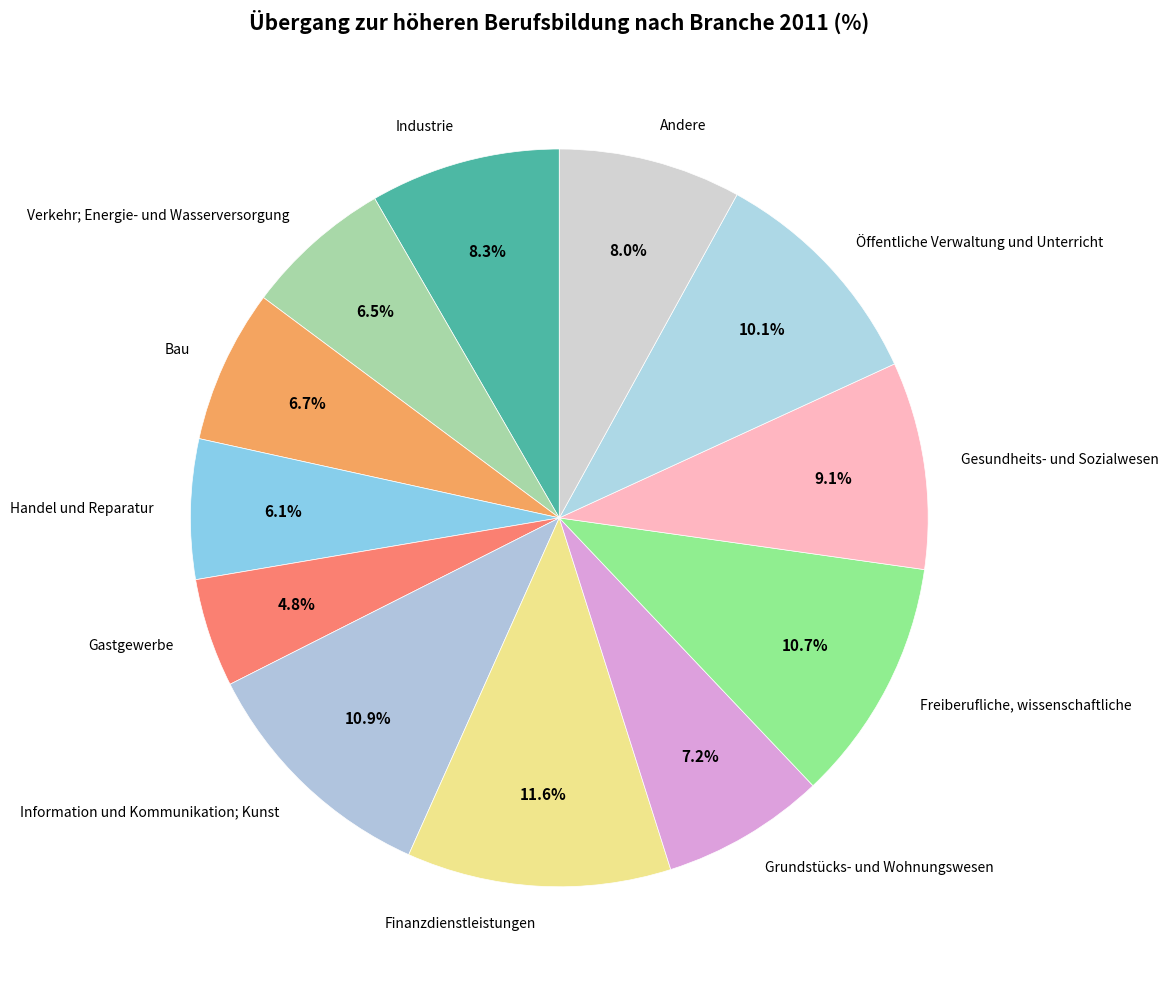

To the nearest percent, what portion does Öffentliche Verwaltung und Unterricht represent?

10%